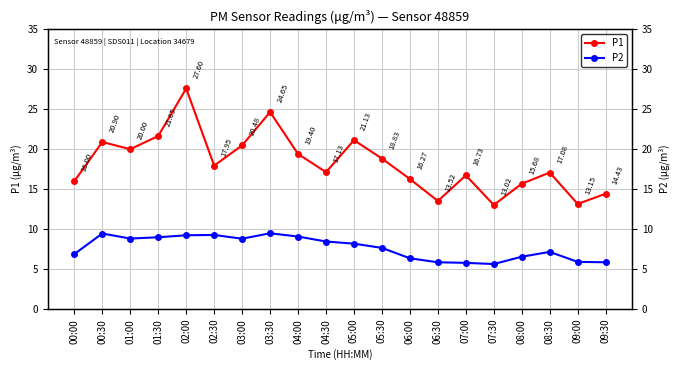

Does the chart have visible grid lines?

Yes